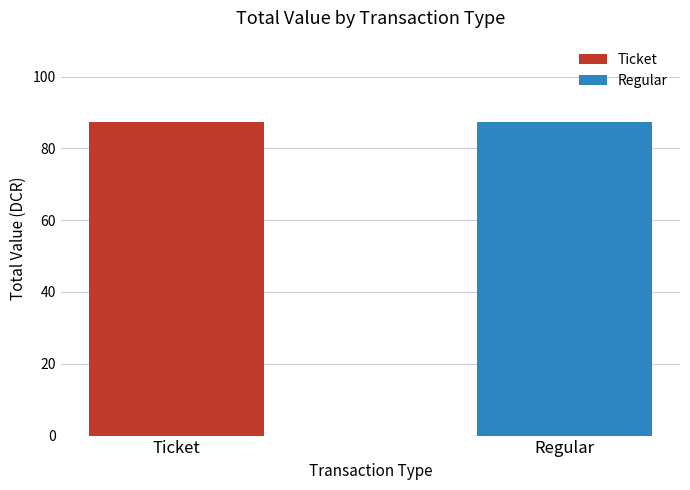

Where is the data nearest to the value 29?

Ticket